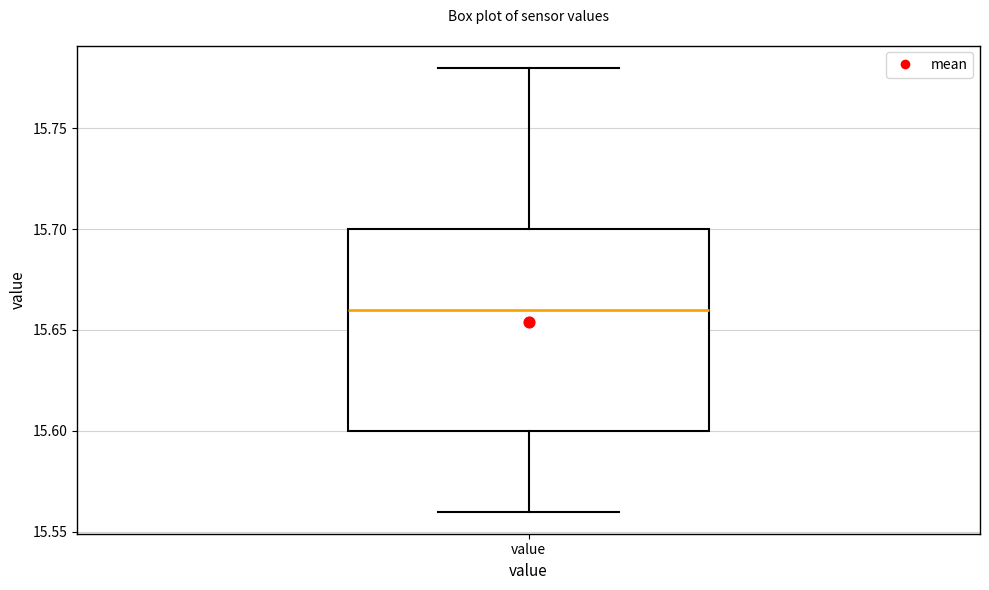

Where does the lower whisker of the box for value end on the y-axis? The values are not printed on the chart, so give them approximately, as read against the axis.

15.56